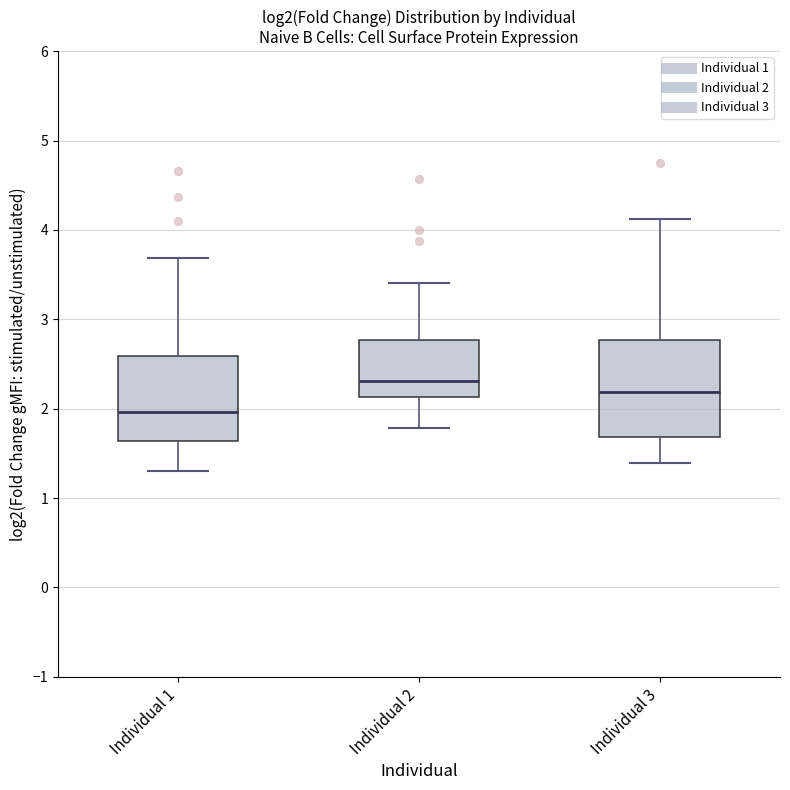

Reading left to right, transcribe this box plot: for each box, give where its median line is, the range the box spans, and where its two whiskers end, as read against the y-axis. The values are not printed on the chart, so give them approximately, as read against the axis.

Individual 1: median 2.0, box 1.6 to 2.6, whiskers 1.3 to 3.7
Individual 2: median 2.3, box 2.1 to 2.8, whiskers 1.8 to 3.4
Individual 3: median 2.2, box 1.7 to 2.8, whiskers 1.4 to 4.1